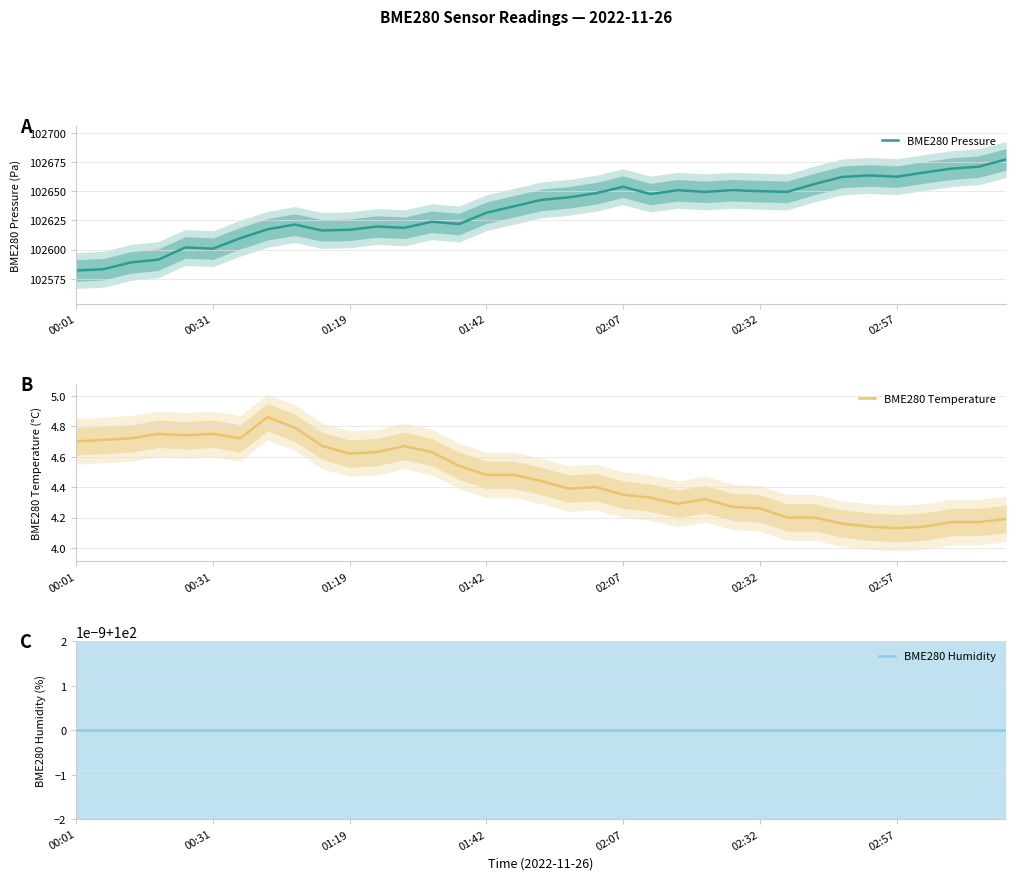

Which series has the largest total across all categories?

BME280 Pressure